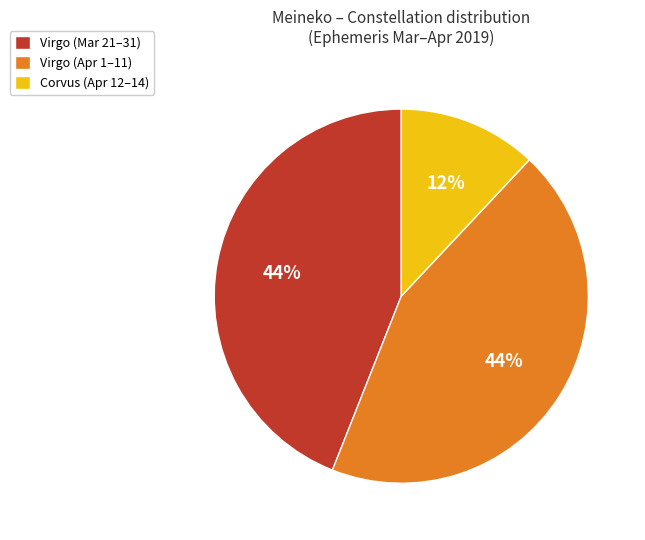

Is the sum of Corvus (Apr 12–14) and Virgo (Apr 1–11) greater than half?

Yes